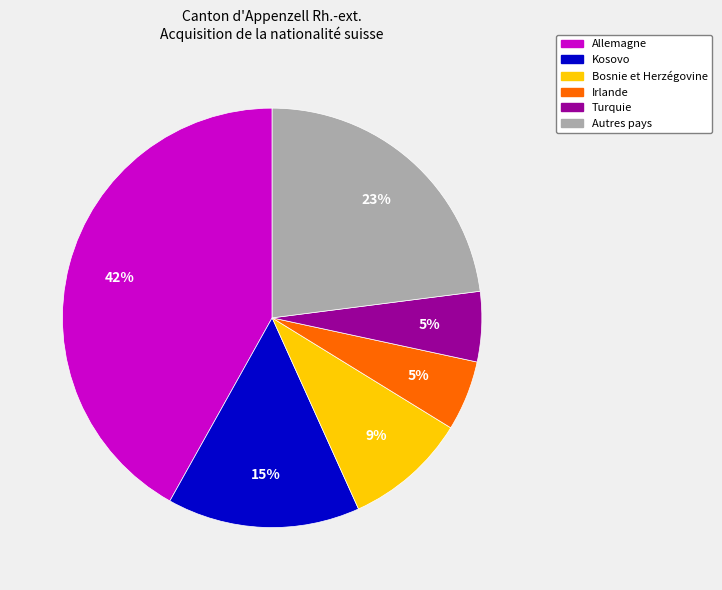

To the nearest percent, what is the average slice percentage?

17%